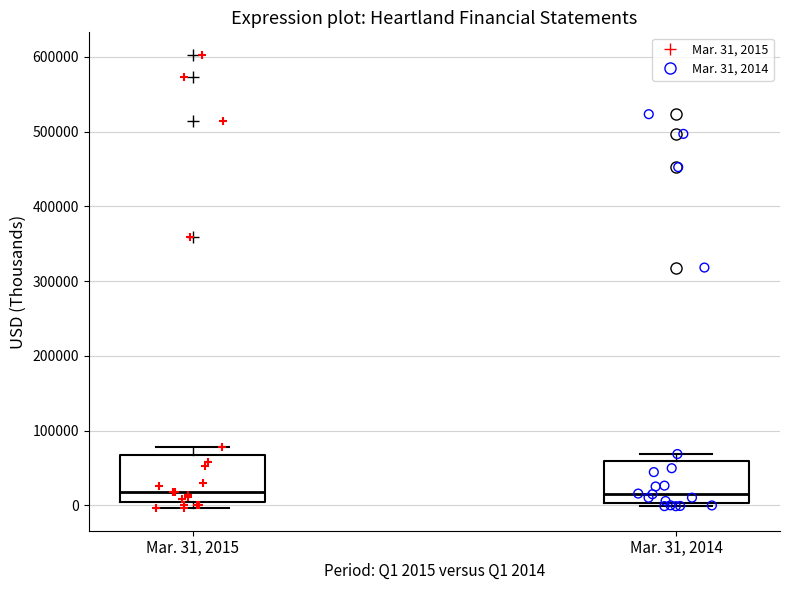

Where does the median line of the box for Mar. 31, 2014 sit on the y-axis? The values are not printed on the chart, so give them approximately, as read against the axis.

20000